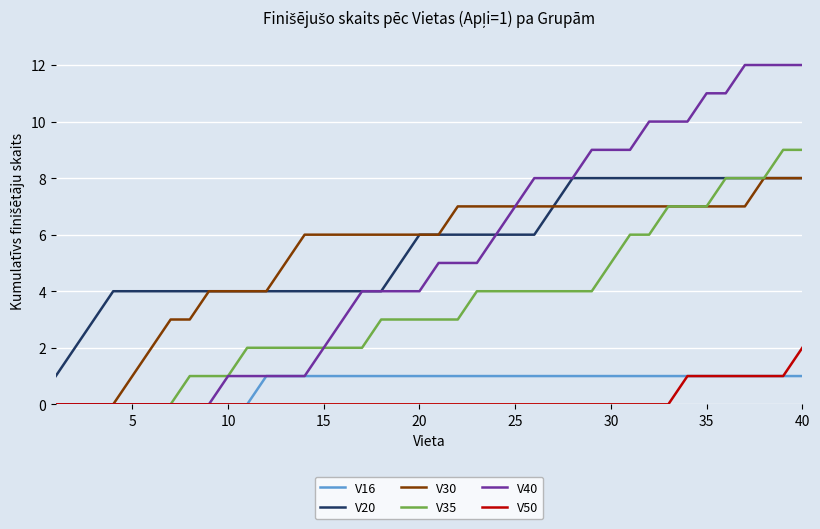

What is the maximum value for V40?

12